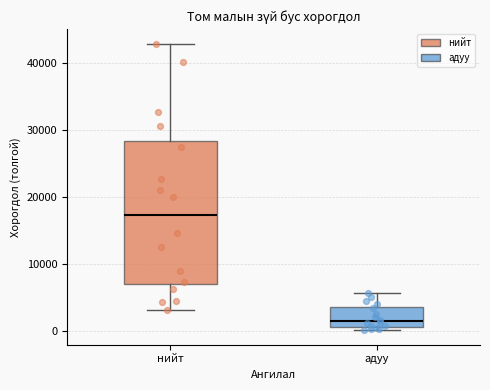

Reading left to right, transcribe this box plot: for each box, give where its median line is, the range the box spans, and where its two whiskers end, as read against the y-axis. The values are not printed on the chart, so give them approximately, as read against the axis.

нийт: median 17000, box 7000 to 28000, whiskers 3000 to 43000
адуу: median 2000, box 1000 to 4000, whiskers 0 to 6000